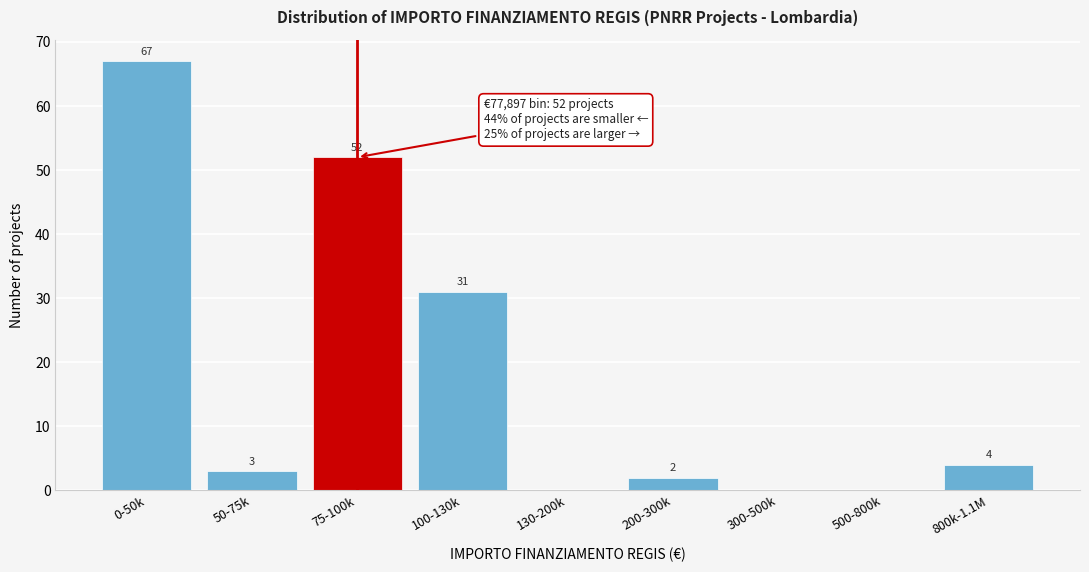

Reading left to right, extract all data points from this chart.

0-50k=67	50-75k=3	75-100k=52	100-130k=31	130-200k=0	200-300k=2	300-500k=0	500-800k=0	800k-1.1M=4